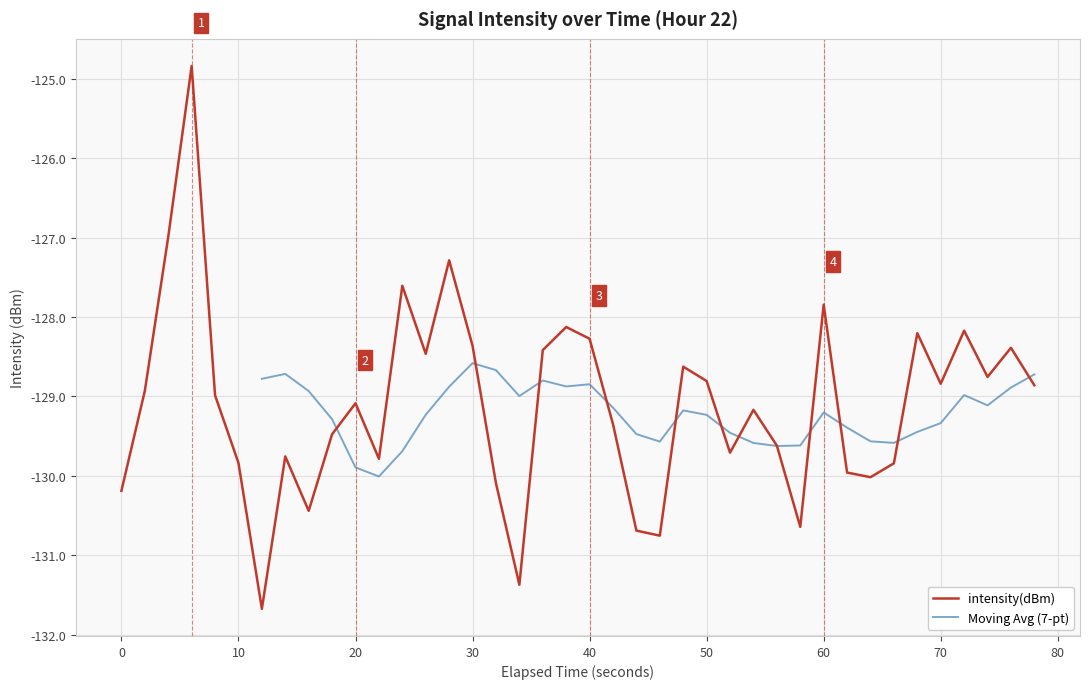

How many data points are above -128?

5